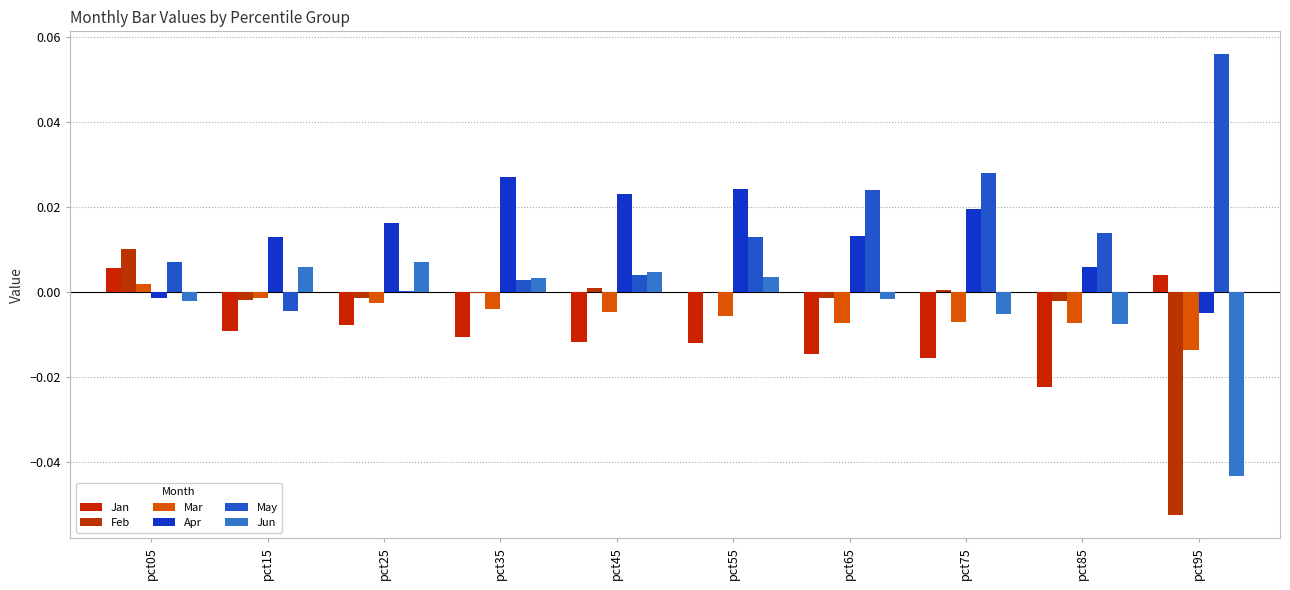

What is the difference between the maximum and minimum values in the May series?

0.1